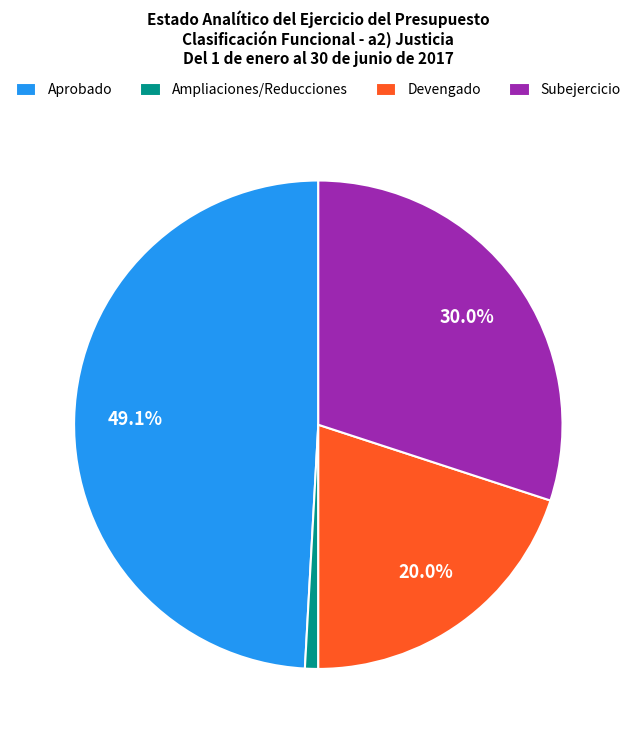

To the nearest percent, what is the difference between the largest and smallest slice percentages?

48%